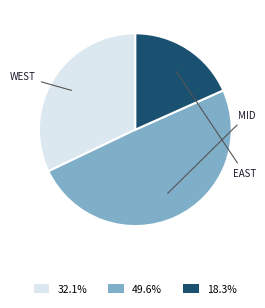

Does any single category account for the majority?

No